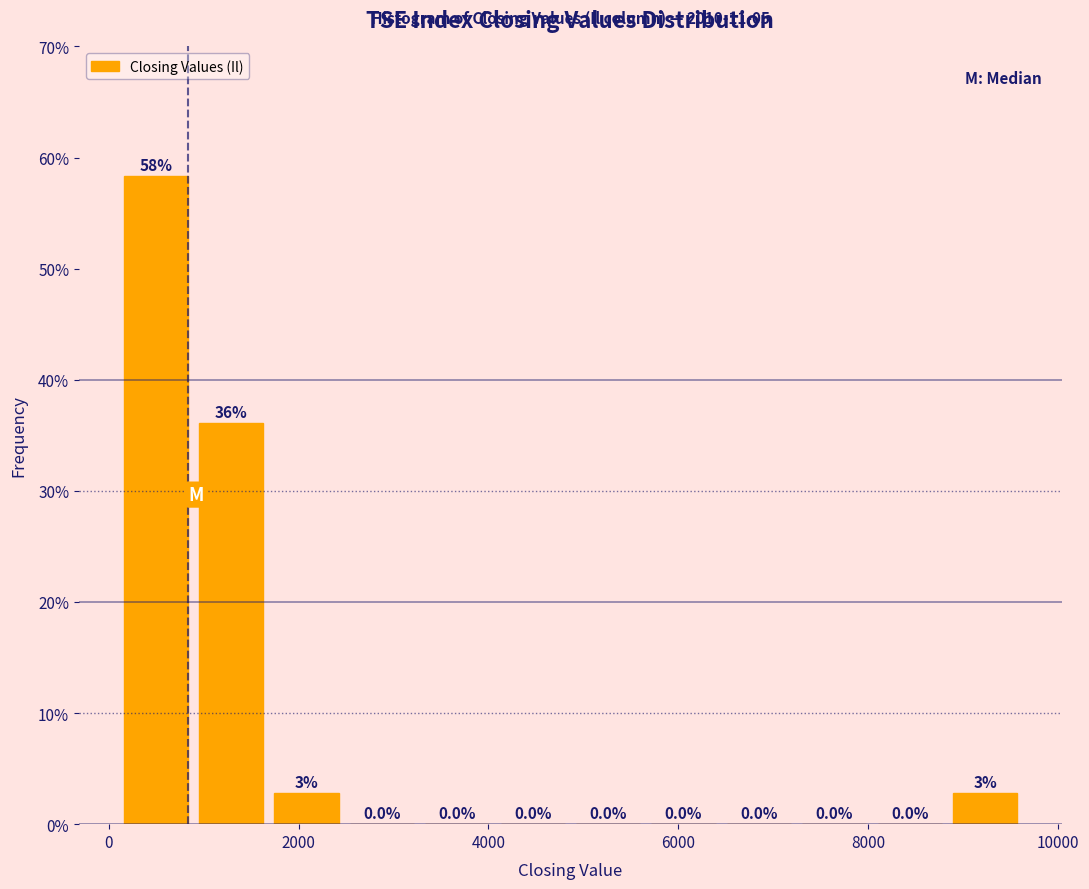

Read against the x-axis, roughly where is the centre of the tallest bar?

400